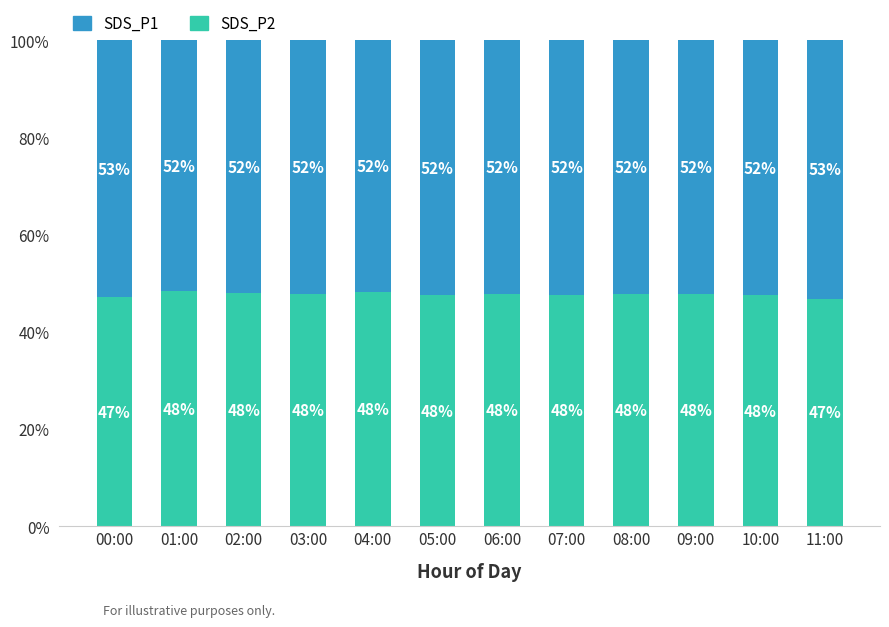

Does the chart contain any negative values?

No